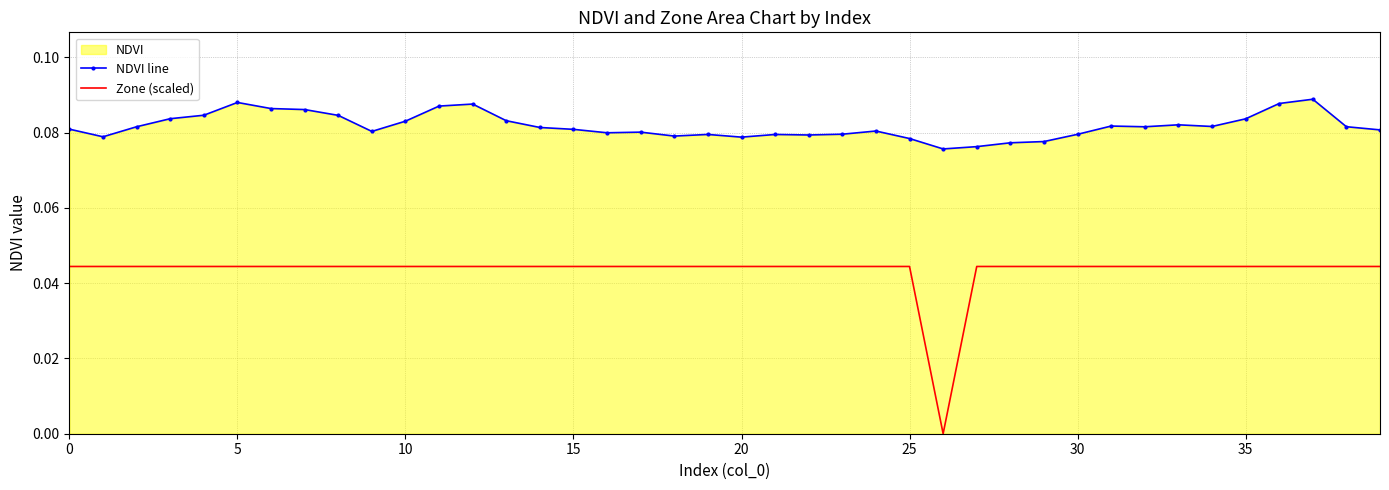

Which series has the widest spread of values?

Zone (scaled)